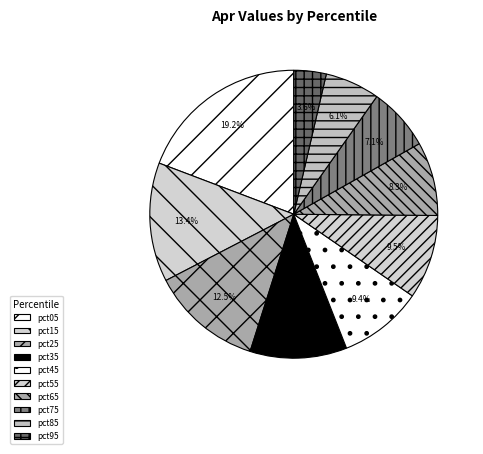

To the nearest percent, what is the average slice percentage?

10%